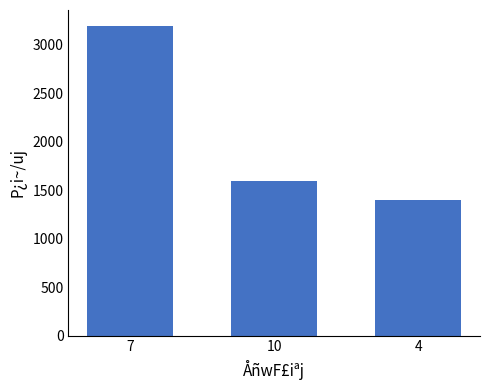

What is the change in value from 7 to 10?

-1600